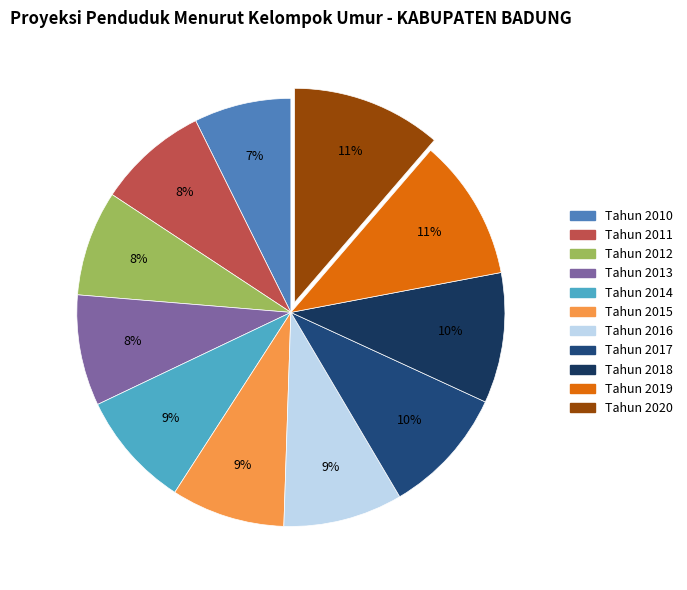

To the nearest percent, what is the average slice percentage?

9%